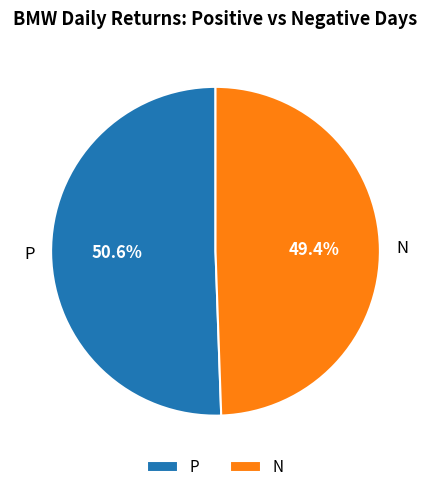

Which category accounts for the majority?

P